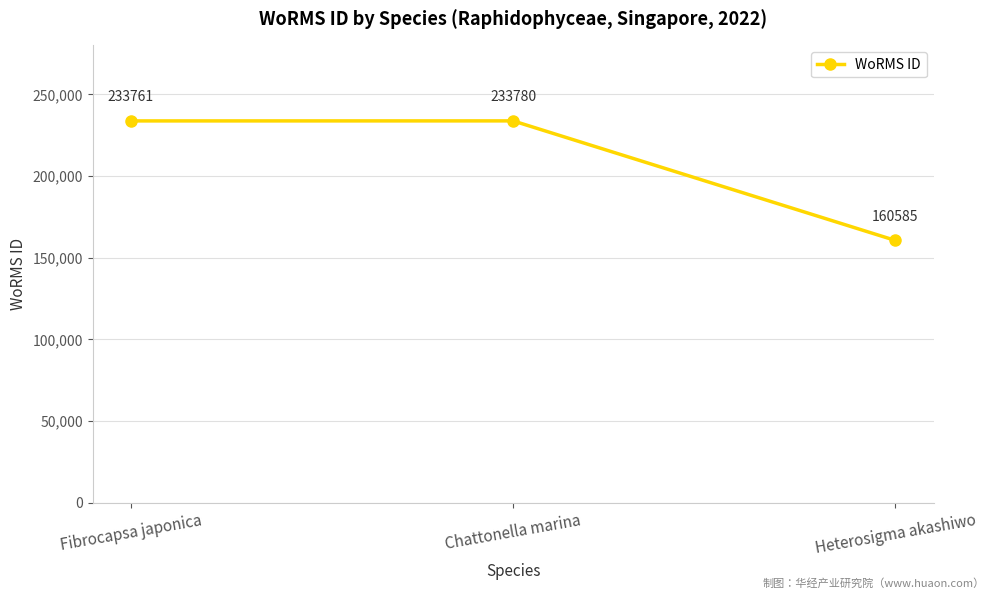

List the labels in order of value, smallest first.

Heterosigma akashiwo, Fibrocapsa japonica, Chattonella marina